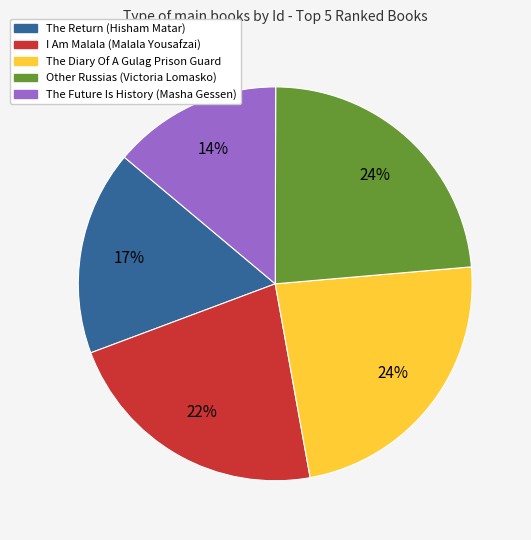

How many segments does this pie chart have?

5